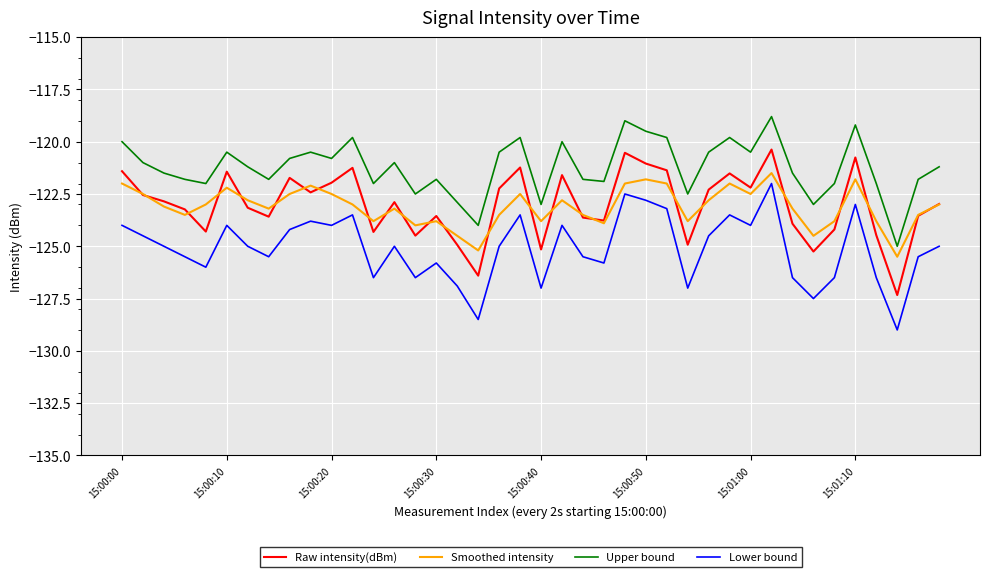

Which series has the largest total across all categories?

Upper bound